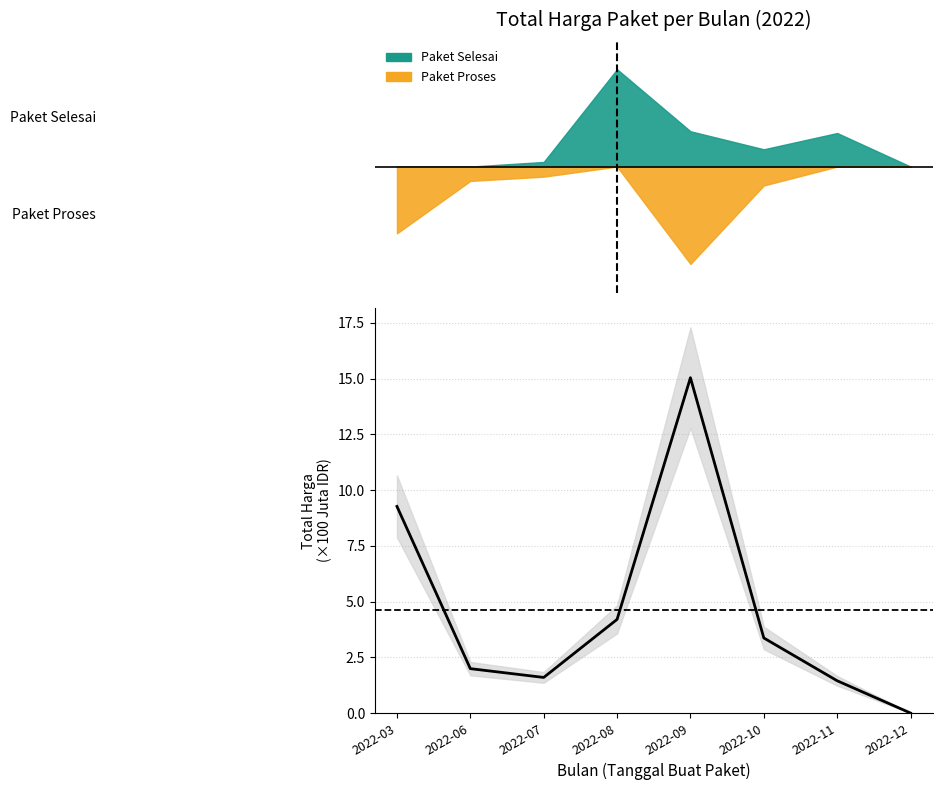

Approximately how many times larger is the value at 2022-09 compared to 2022-07?

9.4